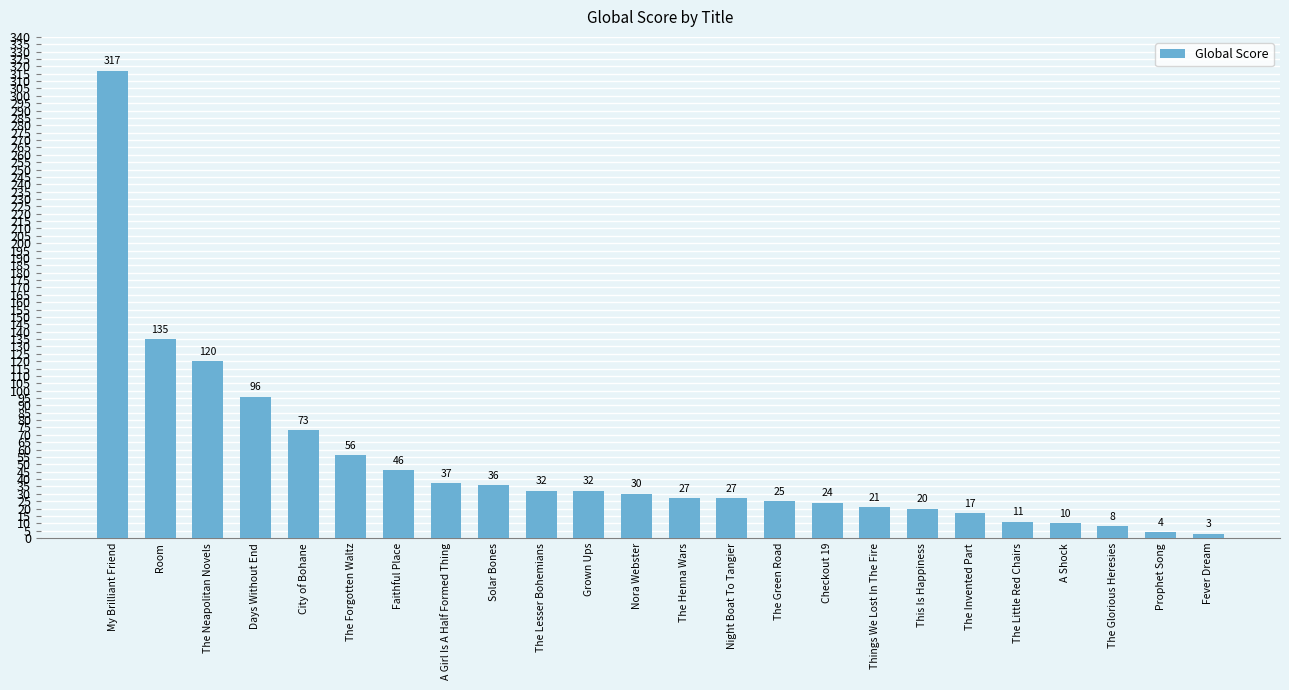

What is the value of the 15th bar from the left?

25